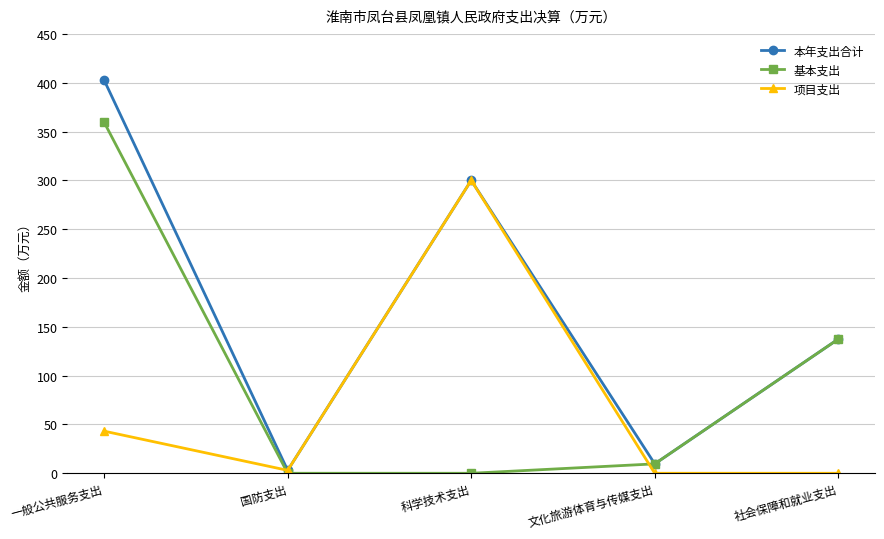

What position from the right is 国防支出?

4